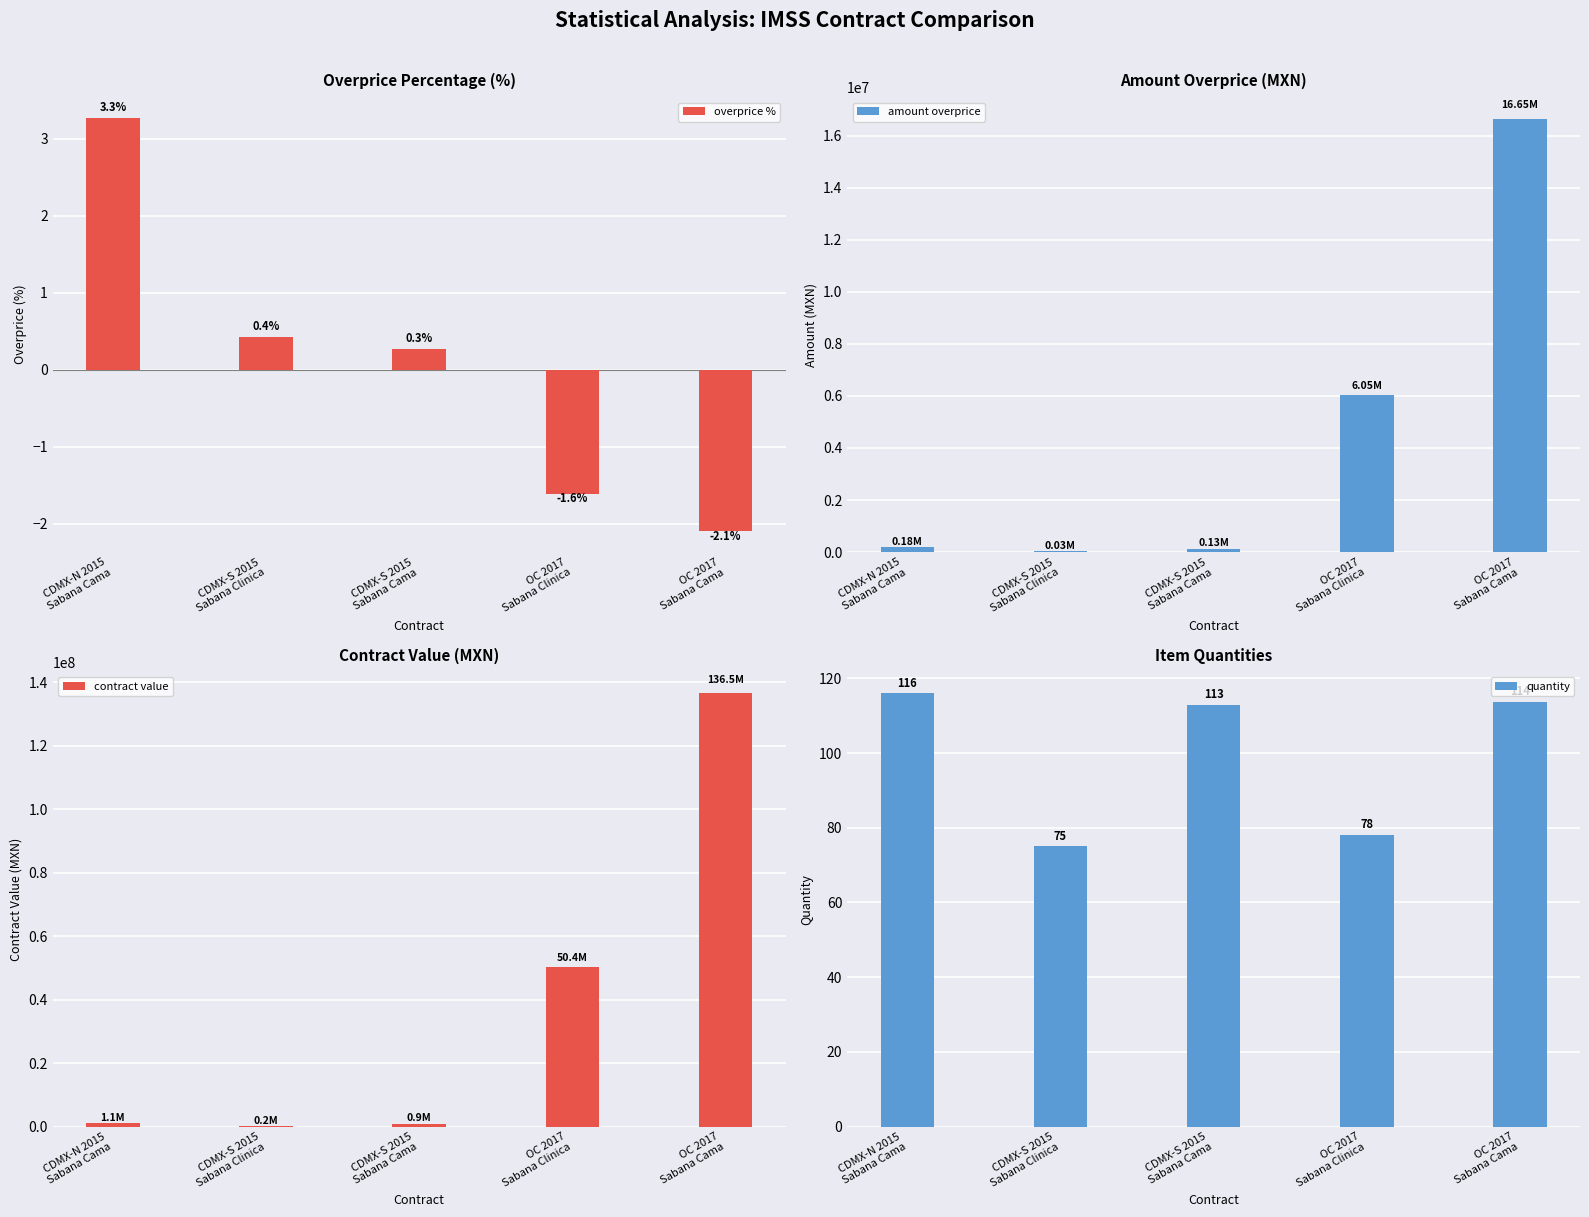

How many groups of bars are there?

5